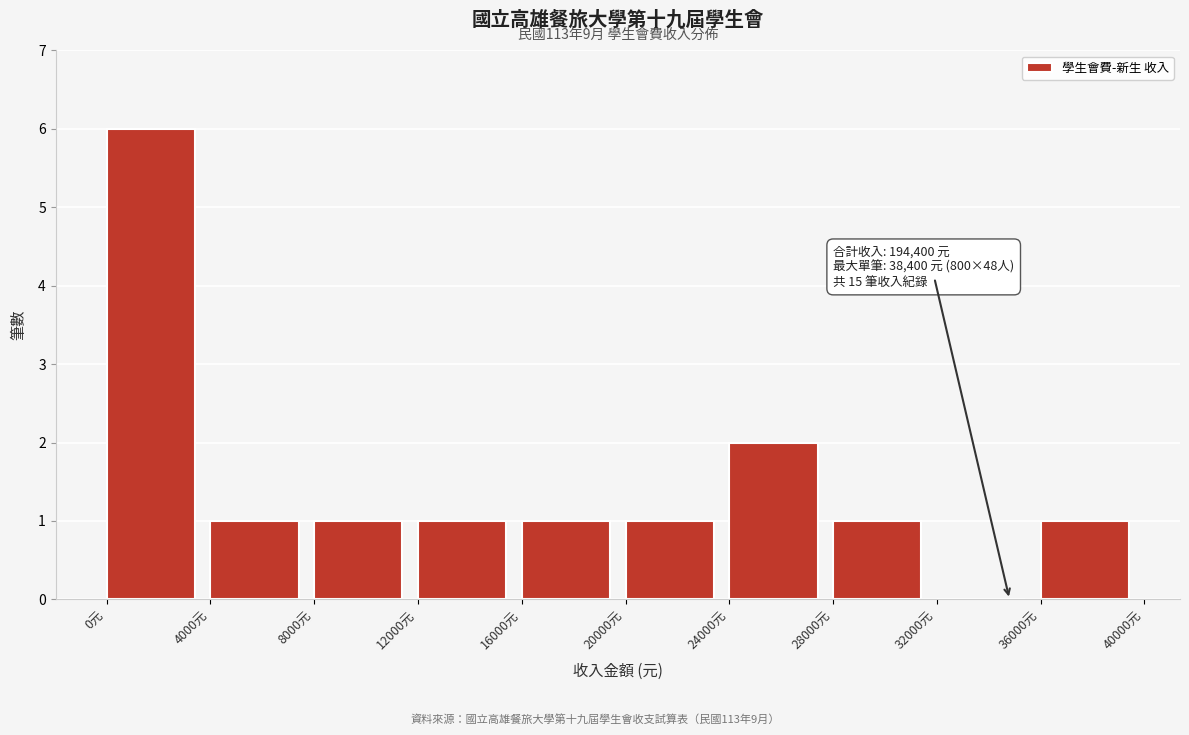

Which range on the x-axis has the tallest bar?

0 to 4000